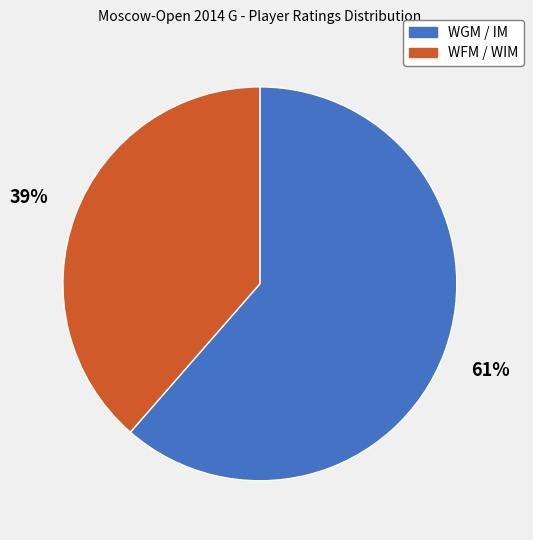

Does any single category account for the majority?

Yes